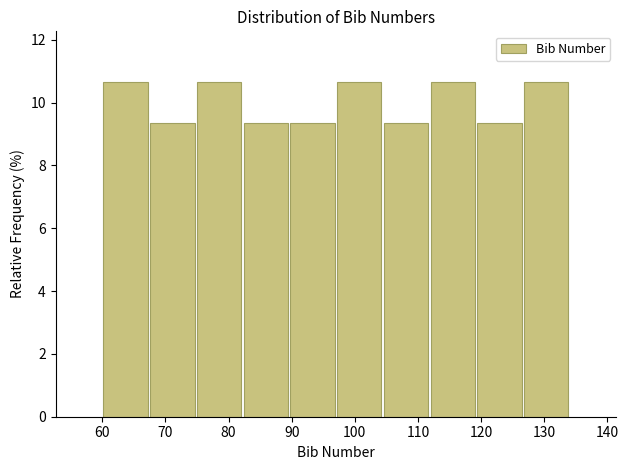

How tall is the bar that spans 82.2 to 89.6 on the x-axis? Neither the bar edges nor the heights are printed on the chart, so give them approximately, as read against the axes.

9.4